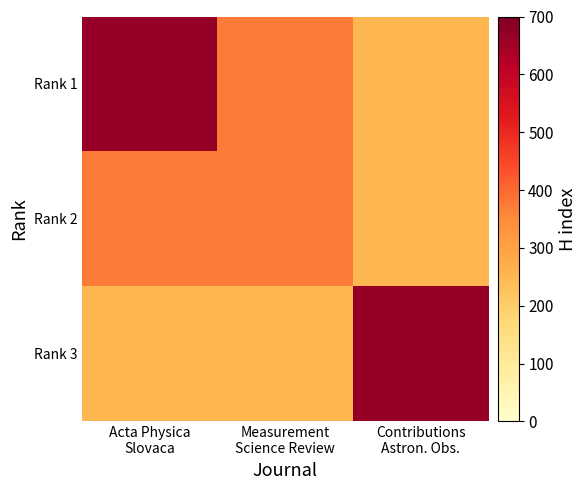

Which series has the widest spread of values?

Rank 1